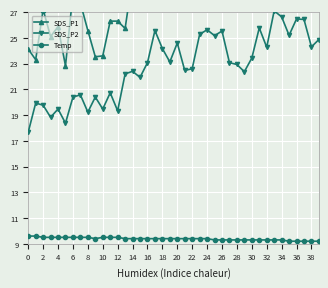

True or false: Temp and SDS_P2 intersect in this chart.

False